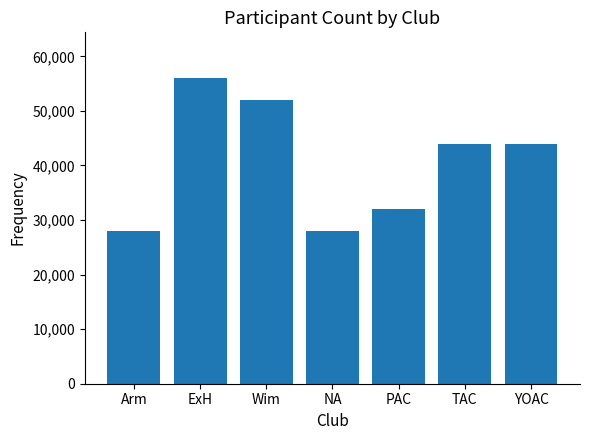

Which label corresponds to the largest value in the chart?

ExH